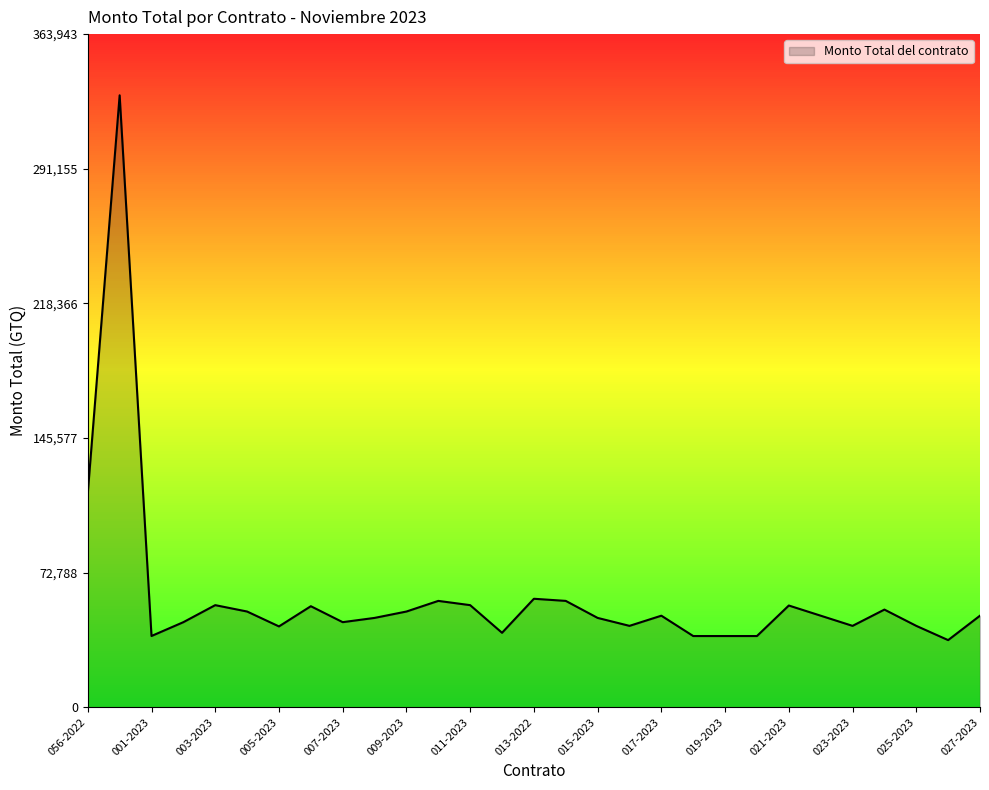

What is the difference between the maximum and minimum values?

294558